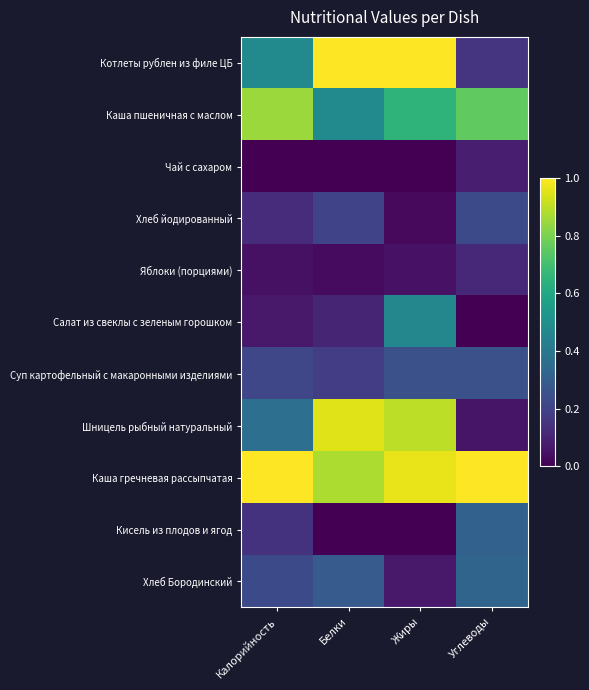

Reading right to left, transcribe all the data shown in this chart.

Котлеты рублен из филе ЦБ: Углеводы=0.2	Жиры=1.0	Белки=1.0	Калорийность=0.5
Каша пшеничная с маслом: Углеводы=0.8	Жиры=0.7	Белки=0.5	Калорийность=0.8
Чай с сахаром: Углеводы=0.1	Жиры=0.0	Белки=0.0	Калорийность=0.0
Хлеб йодированный: Углеводы=0.2	Жиры=0.0	Белки=0.2	Калорийность=0.1
Яблоки (порциями): Углеводы=0.1	Жиры=0.0	Белки=0.0	Калорийность=0.0
Салат из свеклы с зеленым горошком: Углеводы=0.0	Жиры=0.5	Белки=0.1	Калорийность=0.1
Суп картофельный с макаронными изделиями: Углеводы=0.2	Жиры=0.2	Белки=0.2	Калорийность=0.2
Шницель рыбный натуральный: Углеводы=0.1	Жиры=0.9	Белки=1.0	Калорийность=0.4
Каша гречневая рассыпчатая: Углеводы=1.0	Жиры=1.0	Белки=0.9	Калорийность=1.0
Кисель из плодов и ягод: Углеводы=0.3	Жиры=0.0	Белки=0.0	Калорийность=0.1
Хлеб Бородинский: Углеводы=0.3	Жиры=0.1	Белки=0.3	Калорийность=0.2